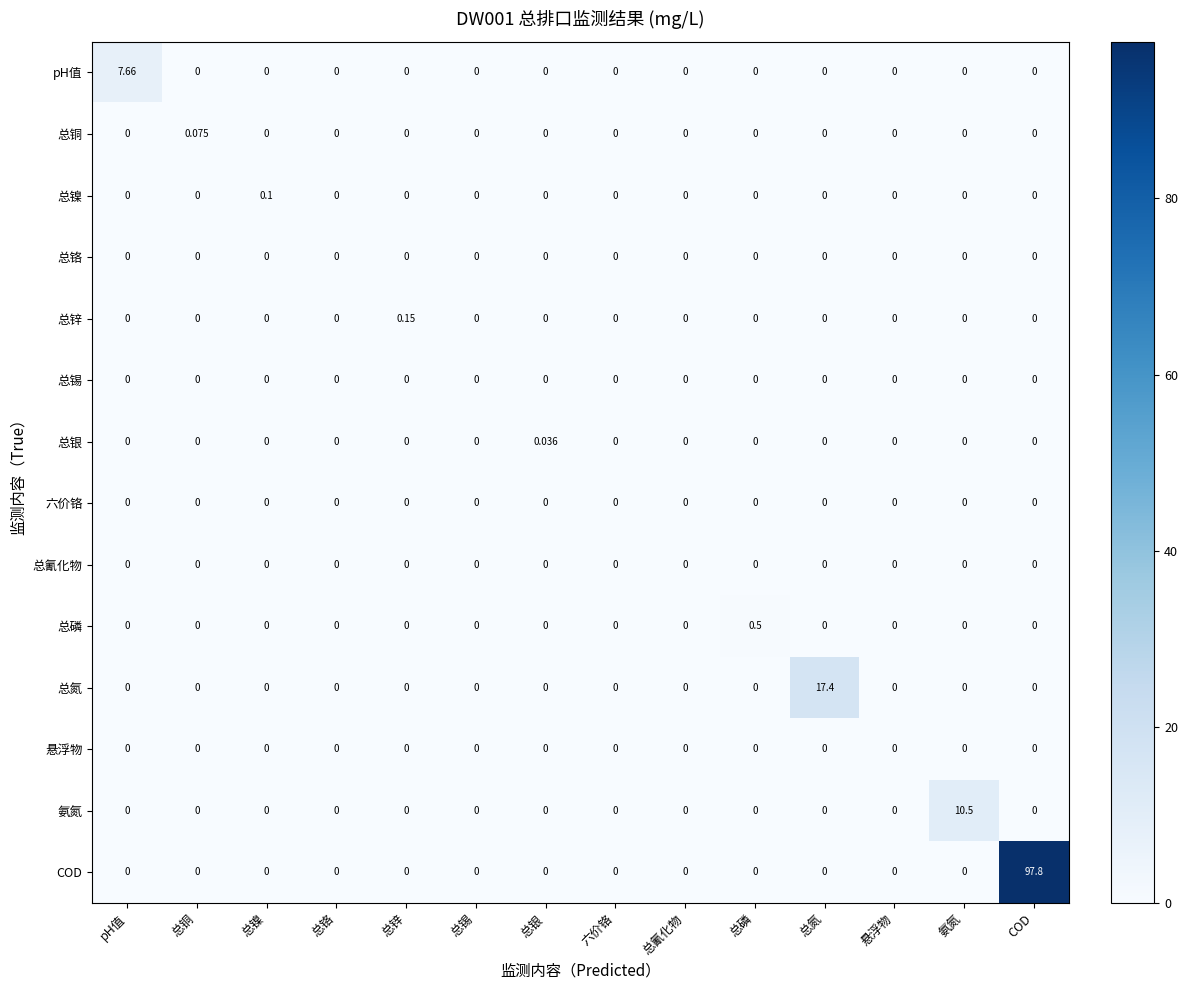

Which label corresponds to the largest value in the chart?

COD